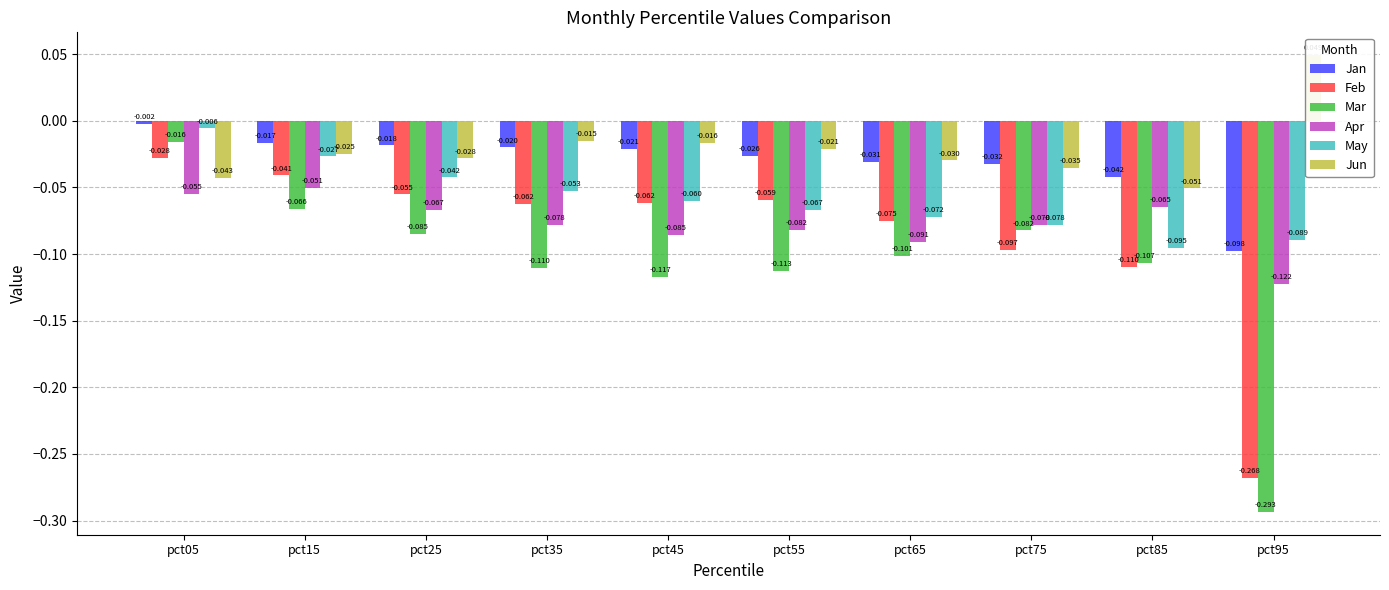

Reading right to left, what are all the values shown in this chart?

Jan: -0.1	-0.0	-0.0	-0.0	-0.0	-0.0	-0.0	-0.0	-0.0	-0.0
Feb: -0.3	-0.1	-0.1	-0.1	-0.1	-0.1	-0.1	-0.1	-0.0	-0.0
Mar: -0.3	-0.1	-0.1	-0.1	-0.1	-0.1	-0.1	-0.1	-0.1	-0.0
Apr: -0.1	-0.1	-0.1	-0.1	-0.1	-0.1	-0.1	-0.1	-0.1	-0.1
May: -0.1	-0.1	-0.1	-0.1	-0.1	-0.1	-0.1	-0.0	-0.0	-0.0
Jun: 0.0	-0.1	-0.0	-0.0	-0.0	-0.0	-0.0	-0.0	-0.0	-0.0